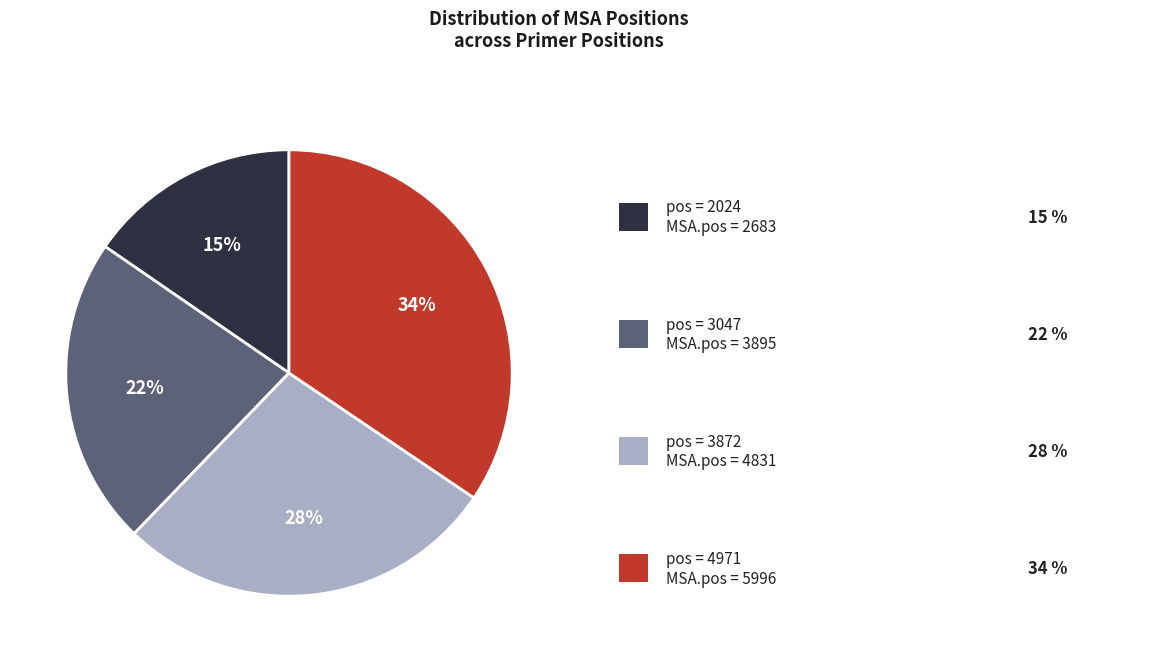

To the nearest percent, what is the difference between the largest and smallest slice percentages?

19%